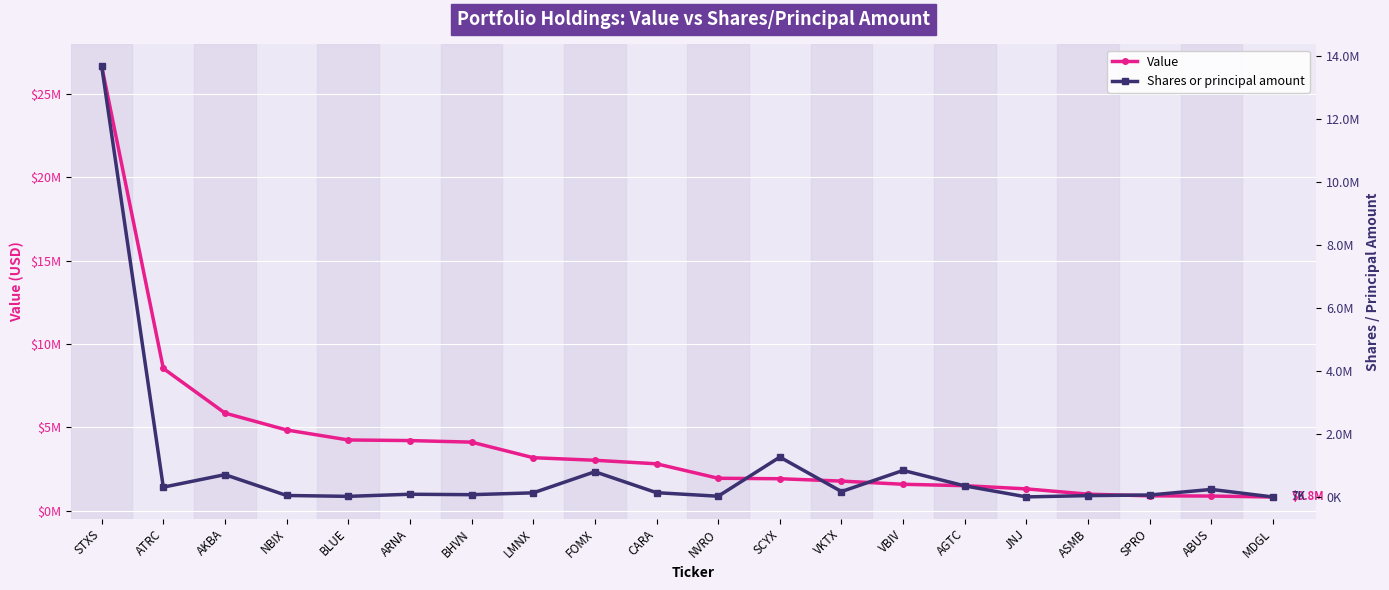

True or false: Shares or principal amount has more than 2 points higher than both neighbors.

True